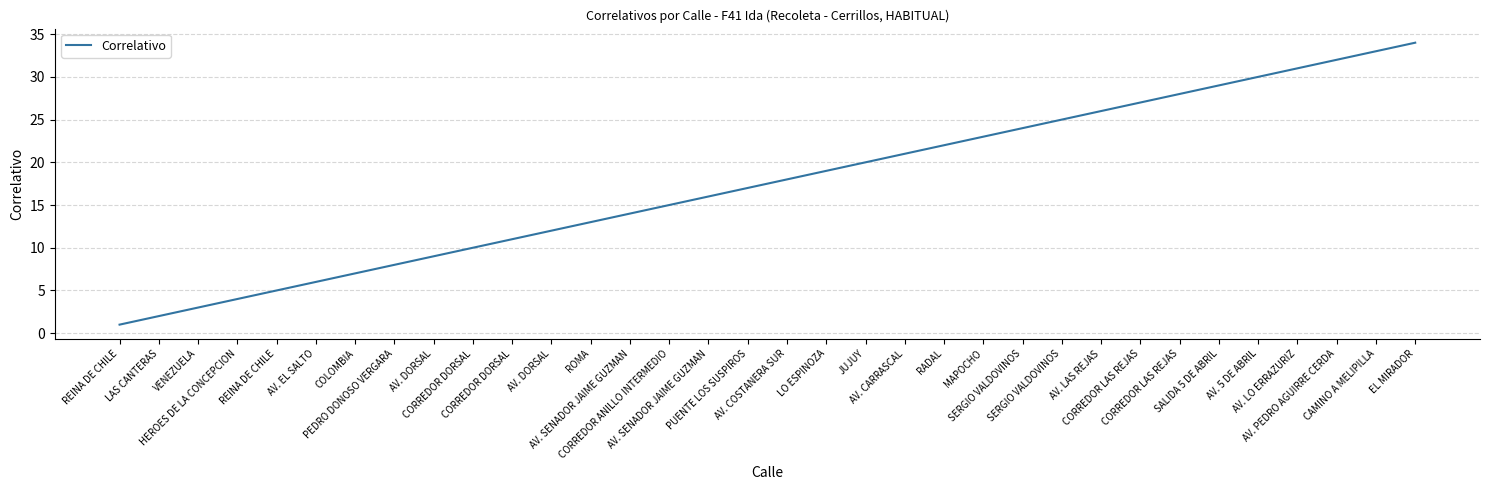

How many lines are shown in the chart?

1